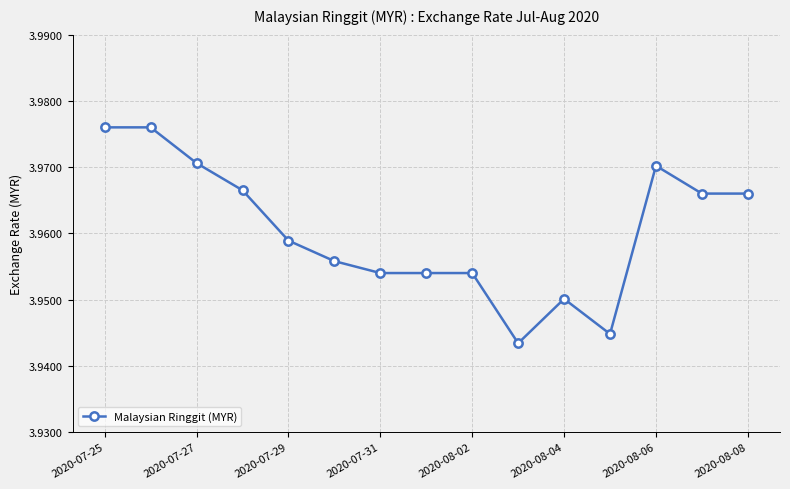

How many values are between 3 and 4?

15